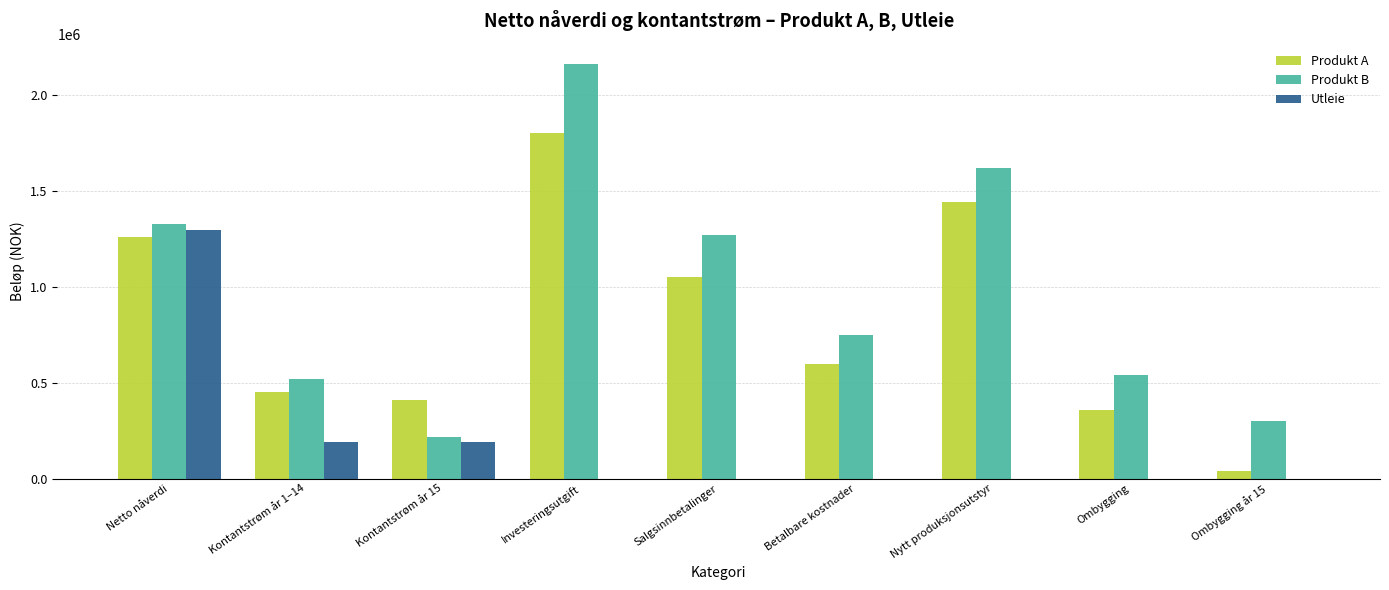

True or false: Utleie has a value of 0.0 at Betalbare kostnader.

True